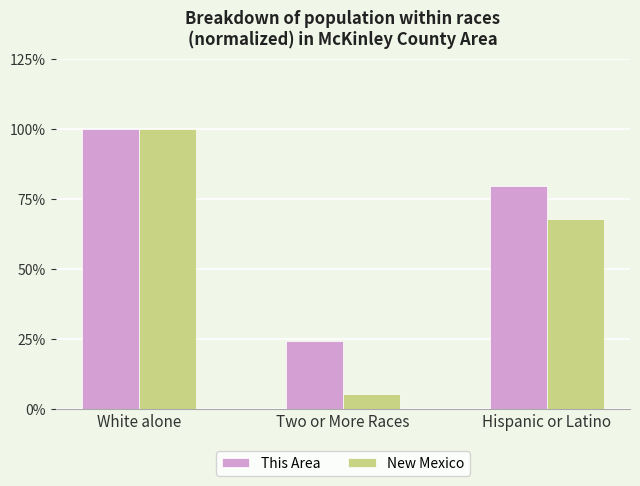

The value of This Area at White alone is 140.1. True or false?

False